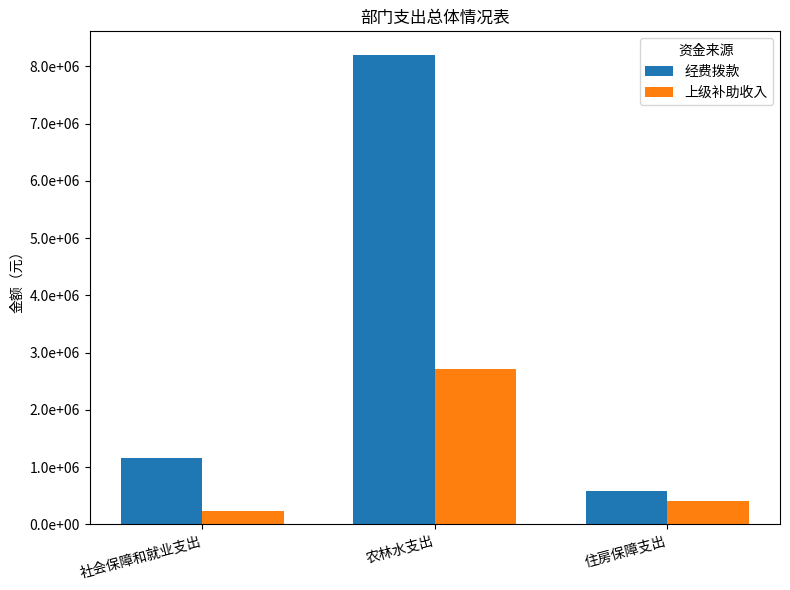

The 上级补助收入 series shows 1806735.2 at 农林水支出. True or false?

False